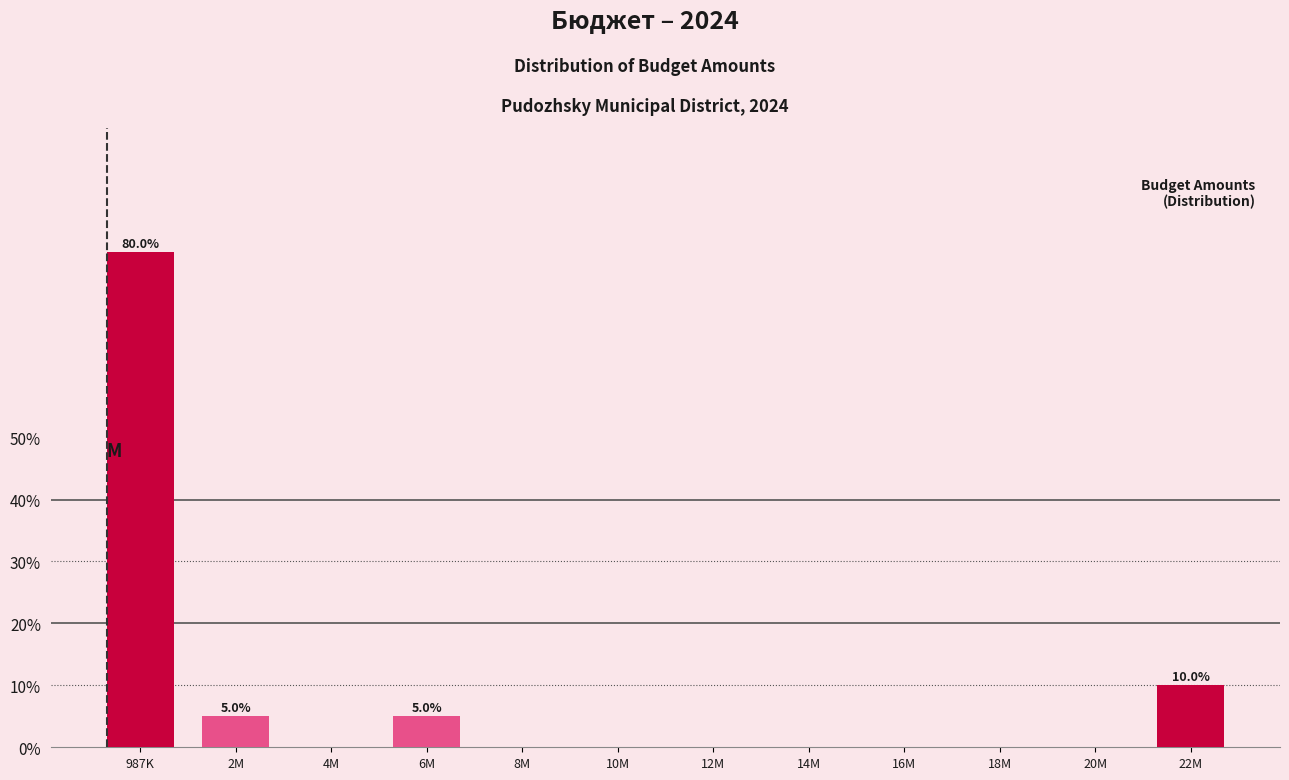

Reading right to left, transcribe all the data shown in this chart.

22M=10	20M=0	18M=0	16M=0	14M=0	12M=0	10M=0	8M=0	6M=5	4M=0	2M=5	987K=80